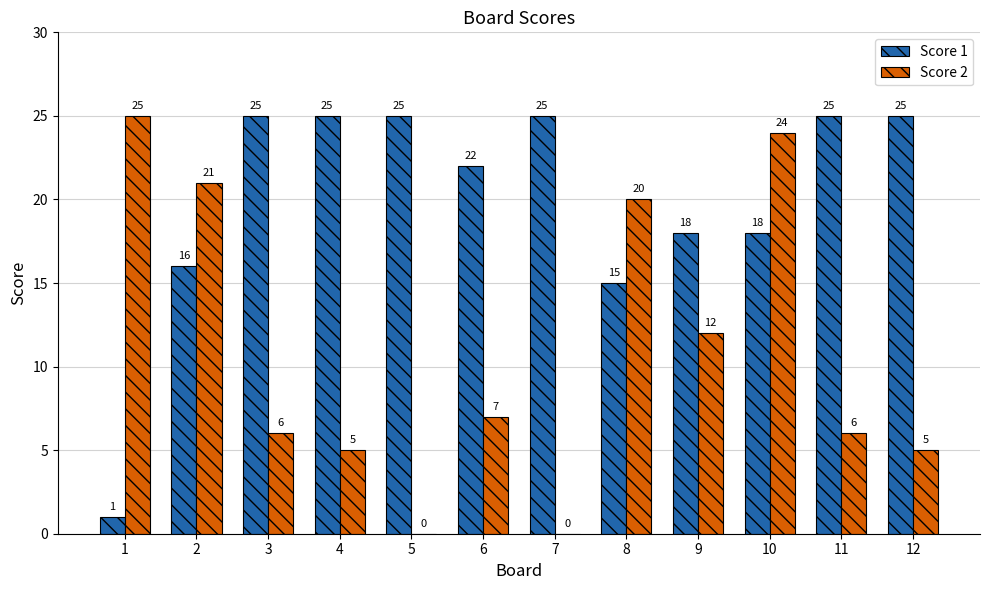

What is the maximum value for Score 1?

25